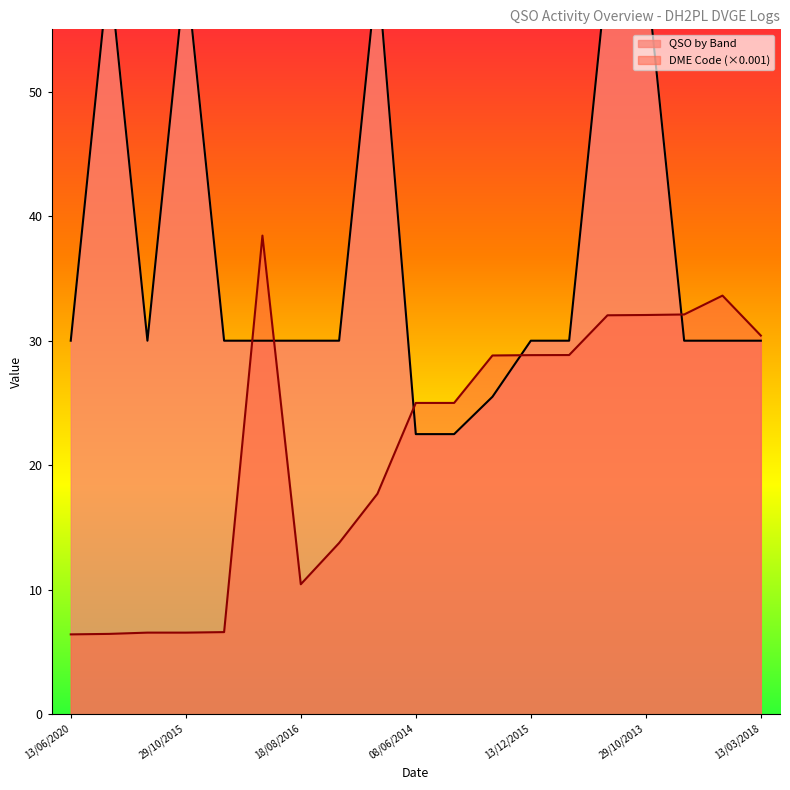

The DME Code (×0.001) series shows 15.2 at 13/03/2018. True or false?

False